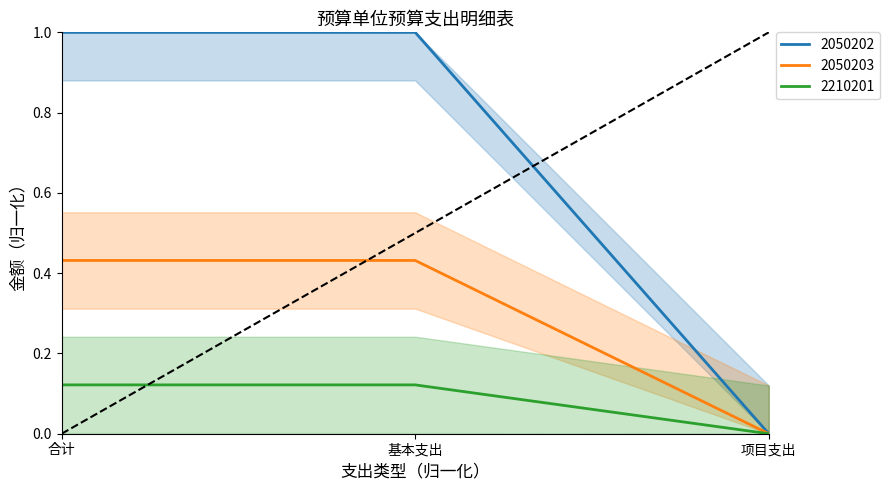

Which category has the lowest value in the 2050203 series?

项目支出